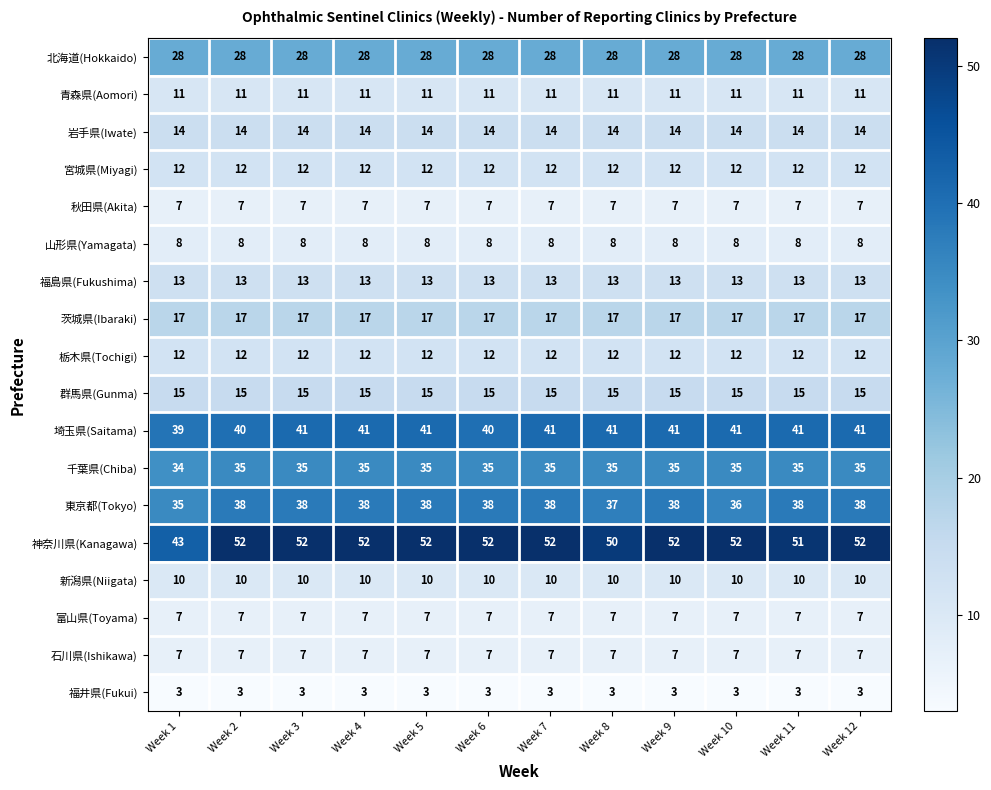

What is the approximate value of 青森県(Aomori) at Week 4?

11